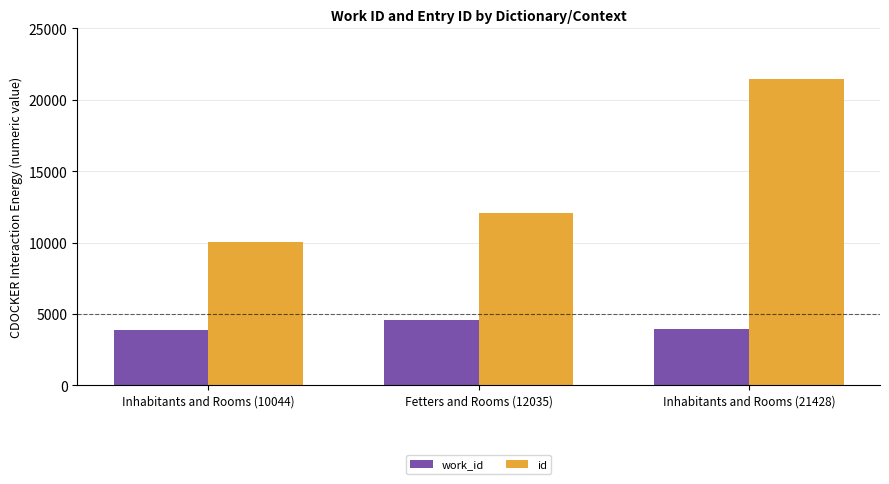

Which series has the largest range (max minus min)?

id